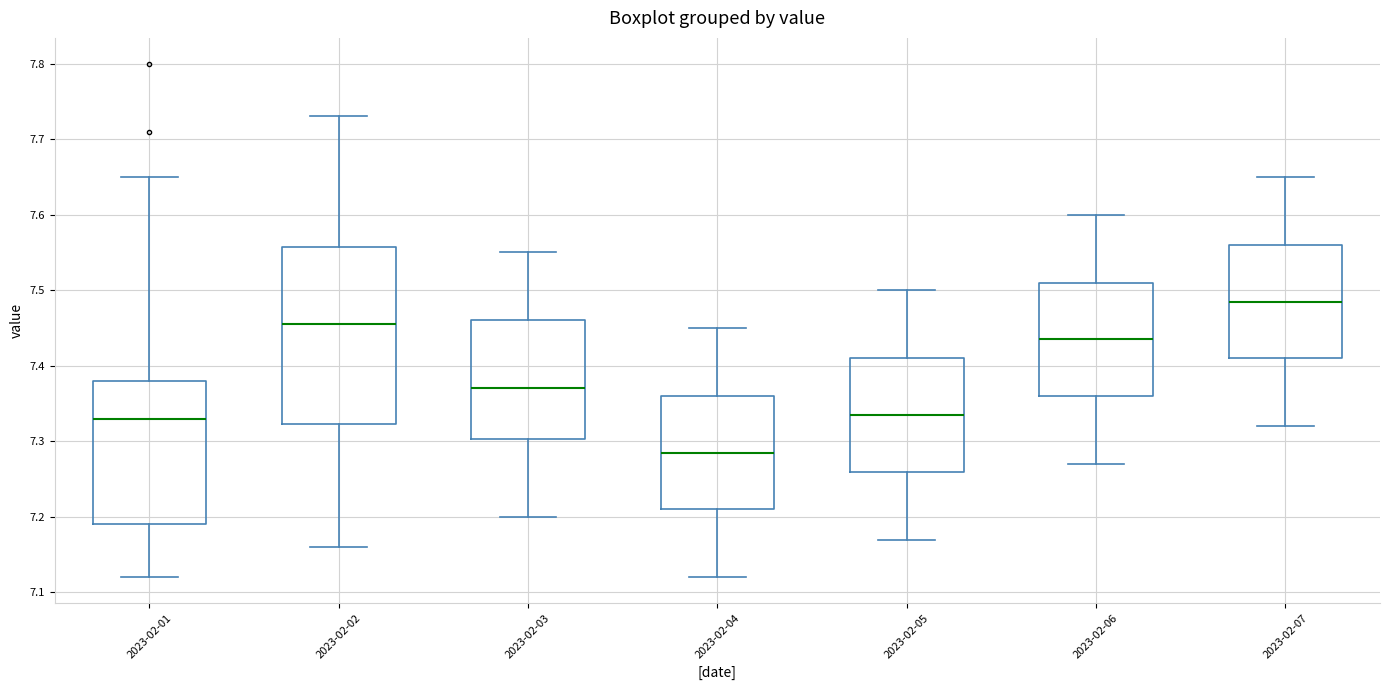

Reading left to right, read every box against the y-axis: the position of its median line, the range the box covers, and the ends of its whiskers. The values are not printed on the chart, so give them approximately, as read against the axis.

2023-02-01: median 7.33, box 7.19 to 7.38, whiskers 7.12 to 7.65
2023-02-02: median 7.46, box 7.32 to 7.56, whiskers 7.16 to 7.73
2023-02-03: median 7.37, box 7.30 to 7.46, whiskers 7.20 to 7.55
2023-02-04: median 7.29, box 7.21 to 7.36, whiskers 7.12 to 7.45
2023-02-05: median 7.34, box 7.26 to 7.41, whiskers 7.17 to 7.50
2023-02-06: median 7.44, box 7.36 to 7.51, whiskers 7.27 to 7.60
2023-02-07: median 7.49, box 7.41 to 7.56, whiskers 7.32 to 7.65